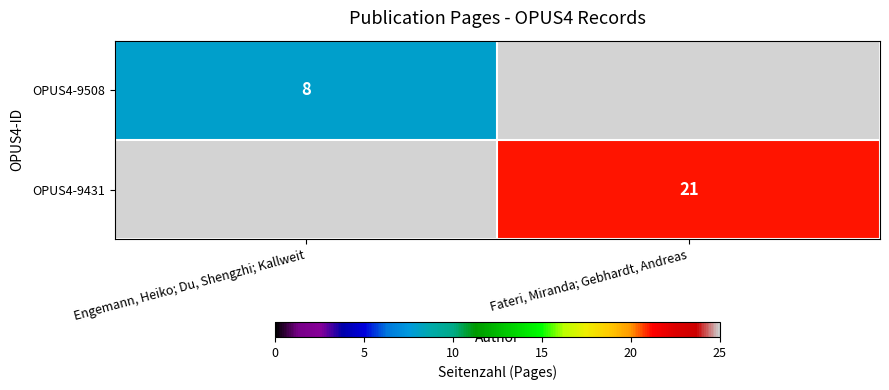

True or false: OPUS4-9508 has a value of 12.4 at Engemann, Heiko; Du, Shengzhi; Kallweit.

False